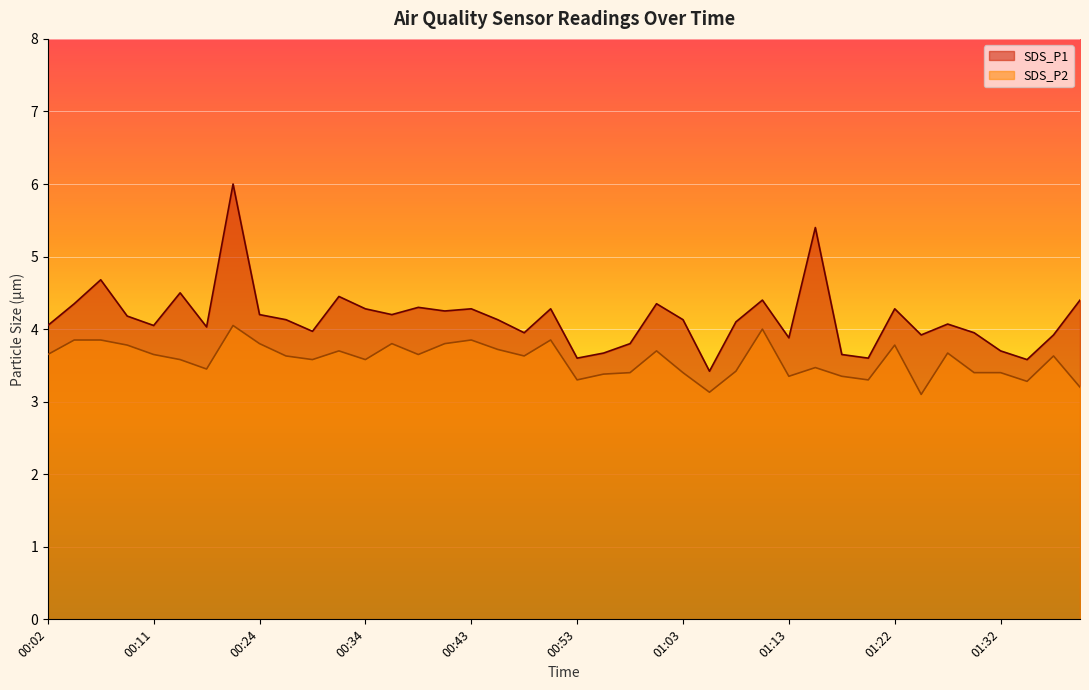

What is the difference between the highest and lowest values at 00:29?

0.4